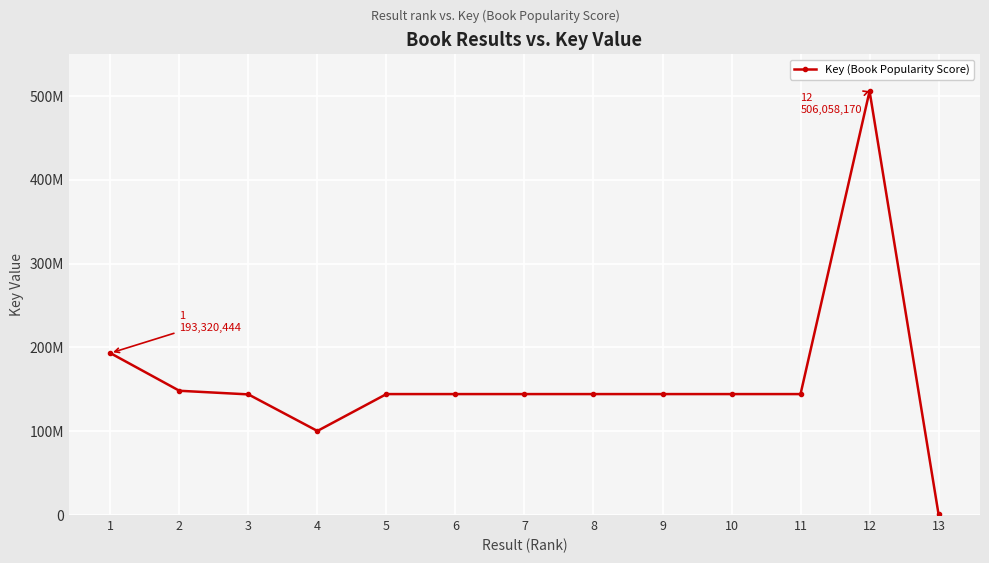

List the labels in order of value, largest first.

12, 1, 2, 11, 5, 6, 7, 8, 9, 10, 3, 4, 13